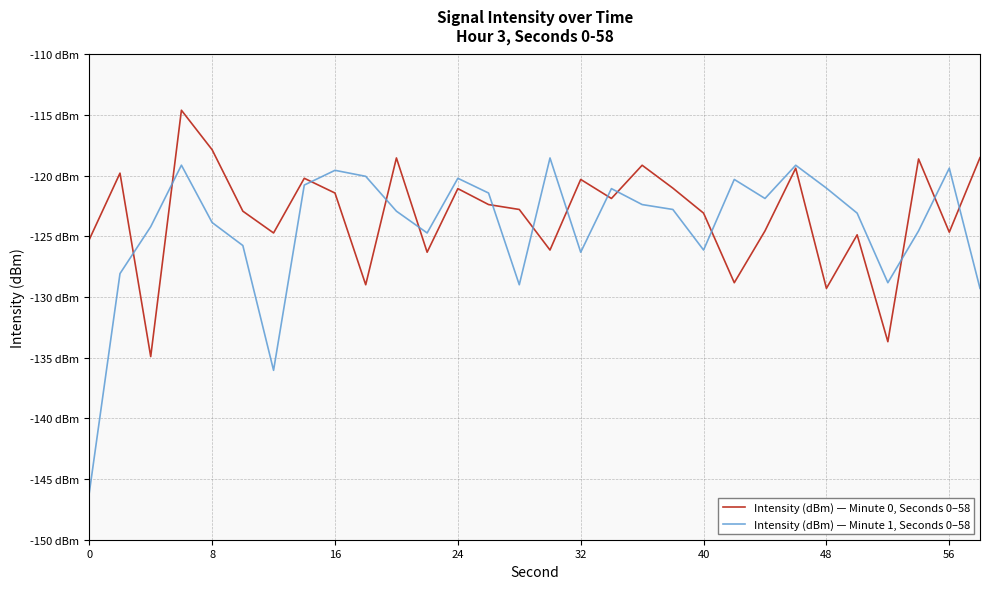

What are all the series names shown in the legend?

Intensity (dBm) — Minute 0, Seconds 0–58, Intensity (dBm) — Minute 1, Seconds 0–58